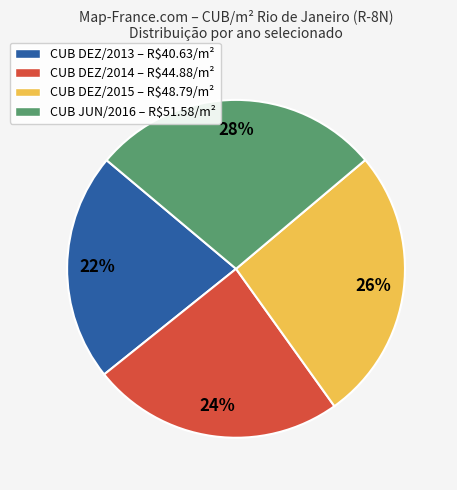

Which category has the biggest portion of the pie?

CUB JUN/2016 – R$51.58/m²